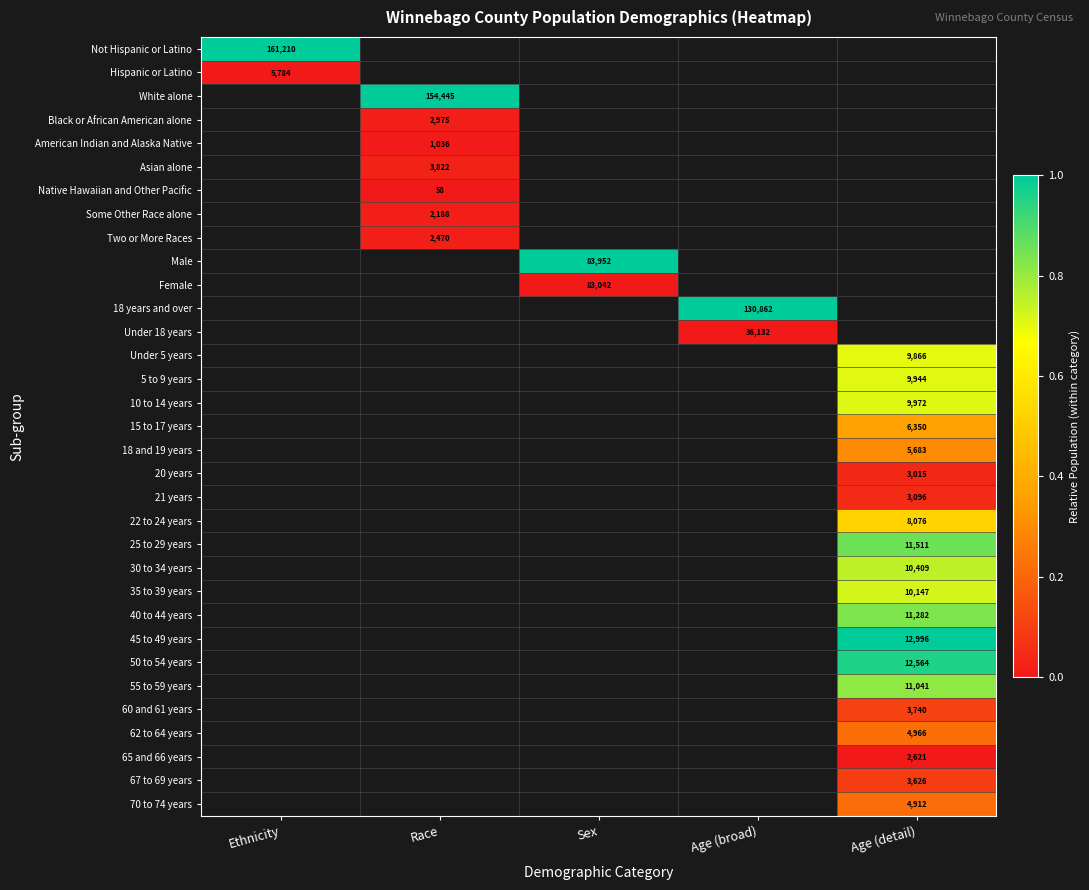

At which category does the chart reach its peak across all series?

Ethnicity